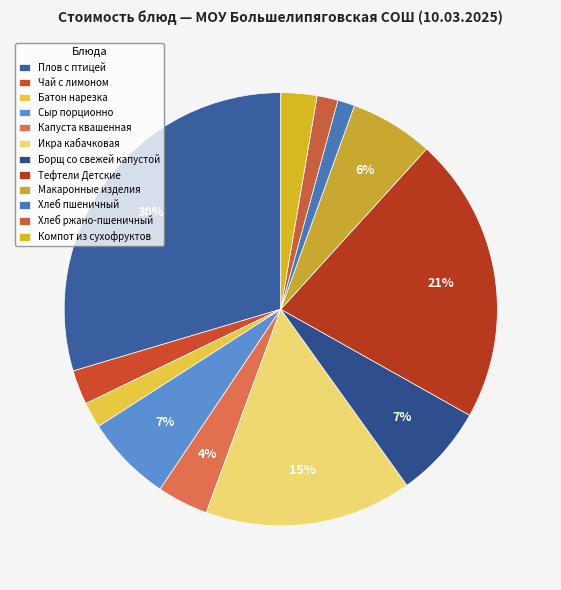

To the nearest percent, what is the difference between the largest and smallest slice percentages?

28%